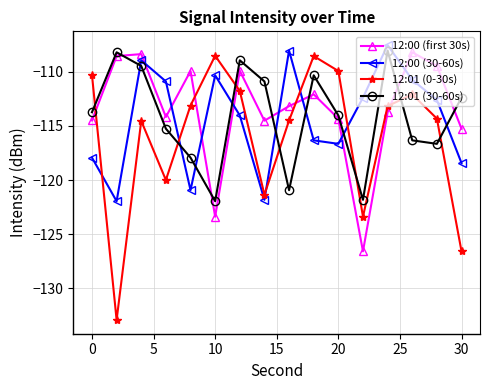

What is the value of the 12:01 (0-30s) point at the 11th from the left?

-109.9